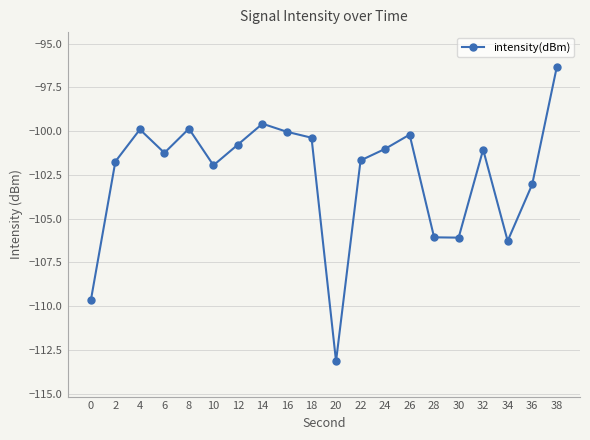

What is the difference between the maximum and minimum values?

16.8